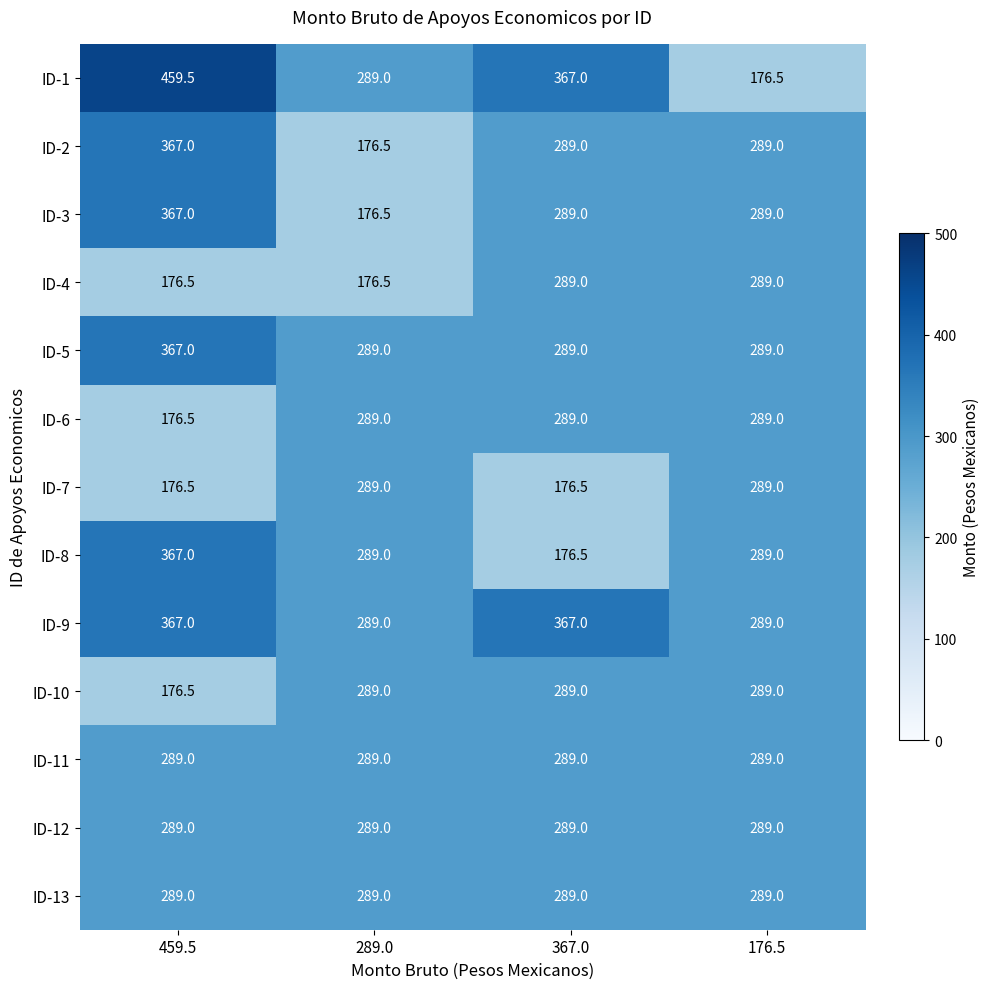

How many series are shown in this chart?

13